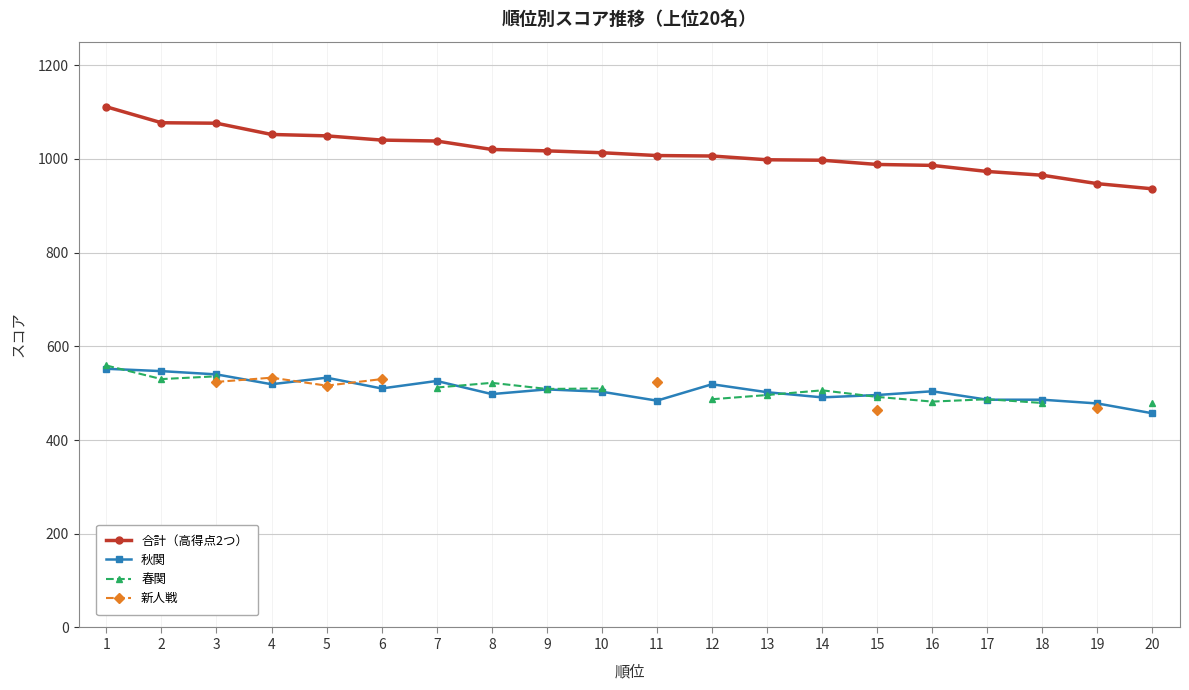

The value of 春関 at 18 is 479.0. True or false?

True